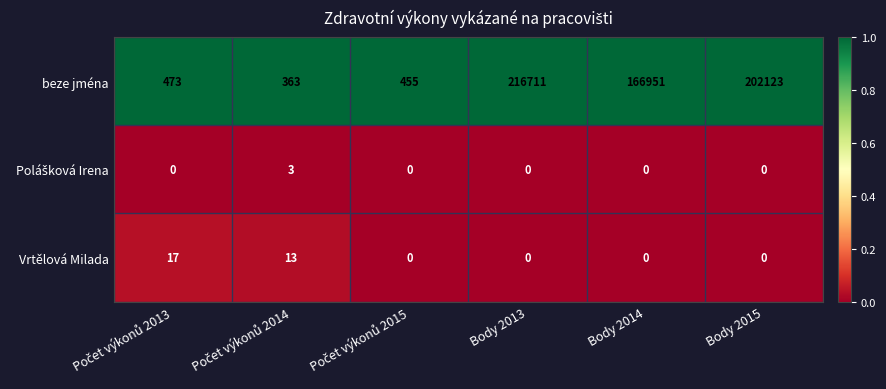

What is the maximum value for Vrtělová Milada?

17